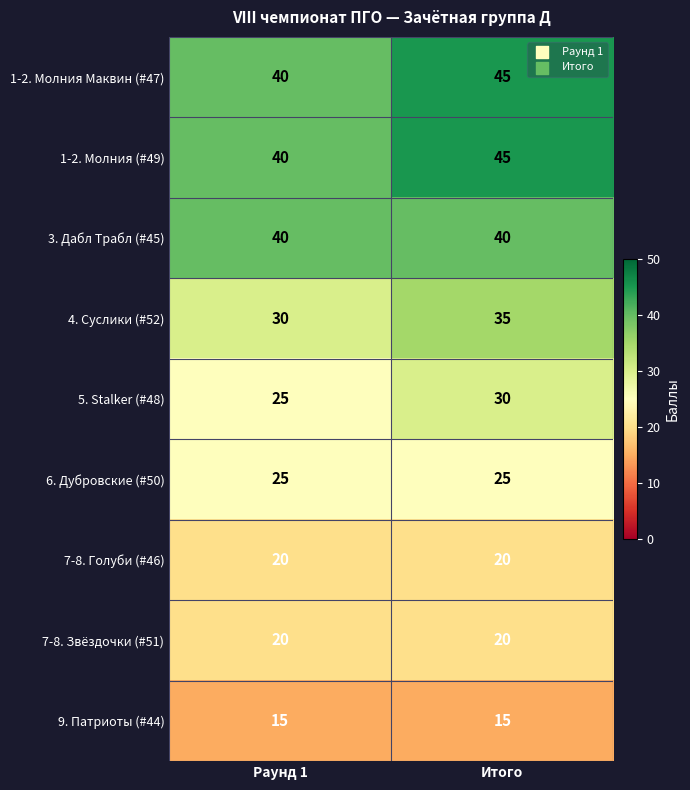

Reading left to right, extract all data points from this chart.

1-2. Молния Маквин (#47): 40	45
1-2. Молния (#49): 40	45
3. Дабл Трабл (#45): 40	40
4. Суслики (#52): 30	35
5. Stalker (#48): 25	30
6. Дубровские (#50): 25	25
7-8. Голуби (#46): 20	20
7-8. Звёздочки (#51): 20	20
9. Патриоты (#44): 15	15